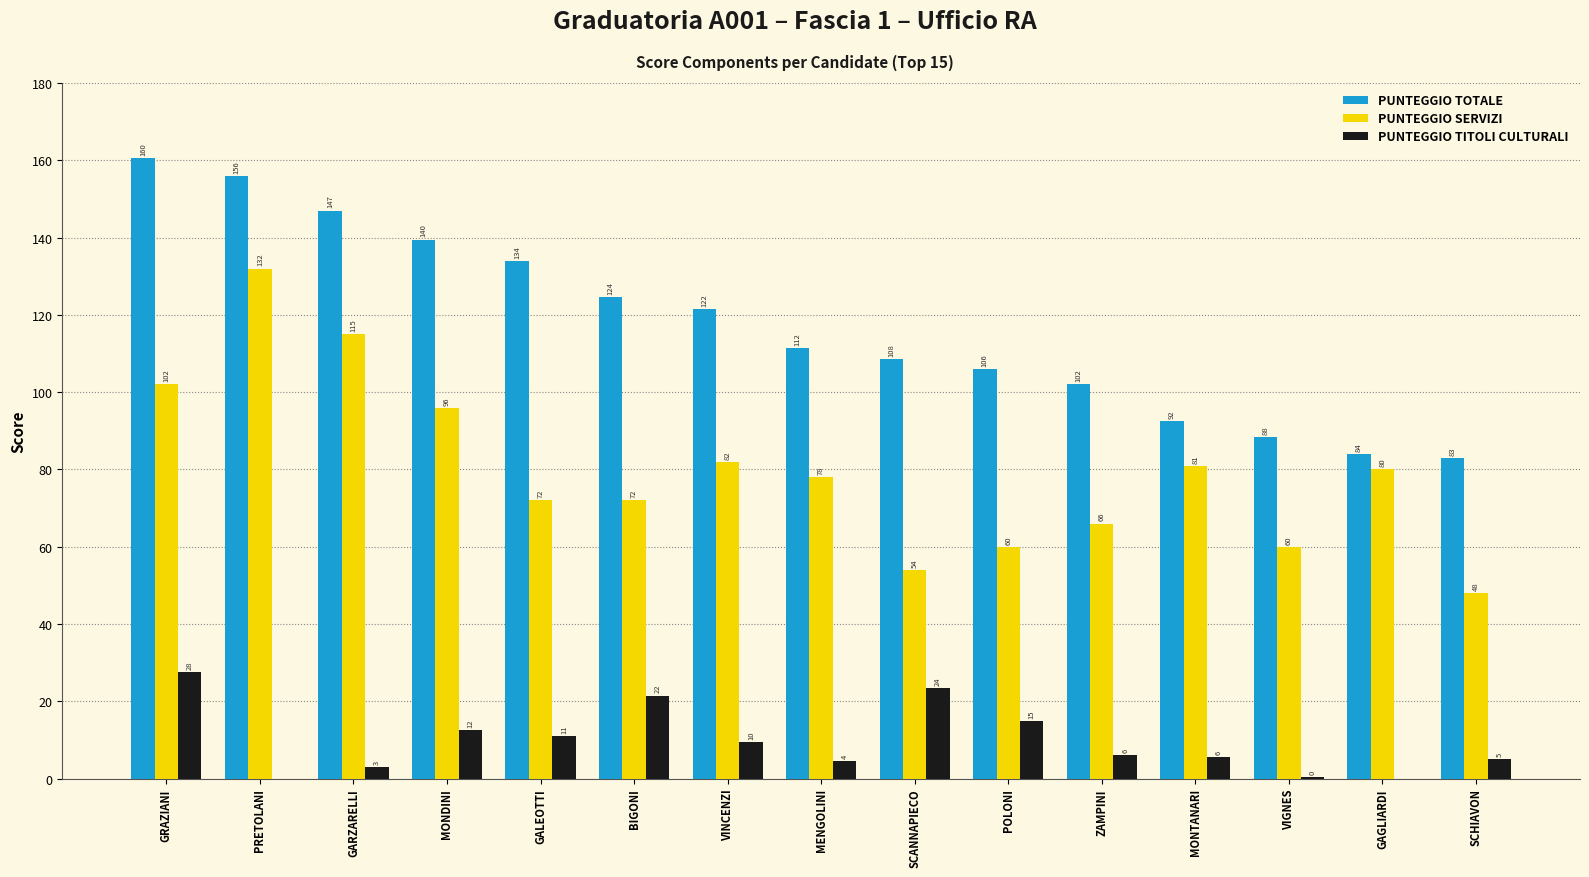

At which category does the chart reach its peak across all series?

GRAZIANI